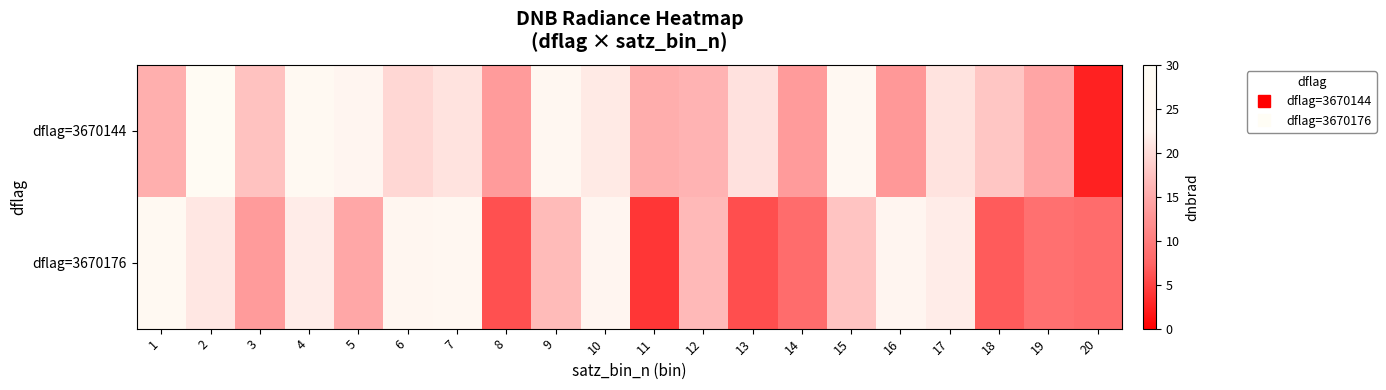

Which series has the widest spread of values?

dflag=3670144